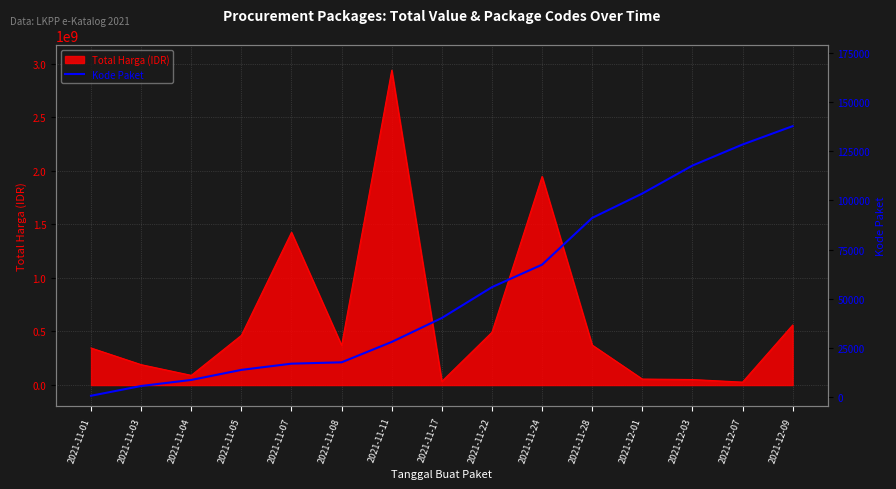

Reading left to right, list all the values displayed in this chart.

2021-11-01=464	2021-11-03=5449	2021-11-04=8530	2021-11-05=13652	2021-11-07=16823	2021-11-08=17509	2021-11-11=27891	2021-11-17=40112	2021-11-22=55826	2021-11-24=67279	2021-11-28=91101	2021-12-01=103541	2021-12-03=117783	2021-12-07=128516	2021-12-09=137876